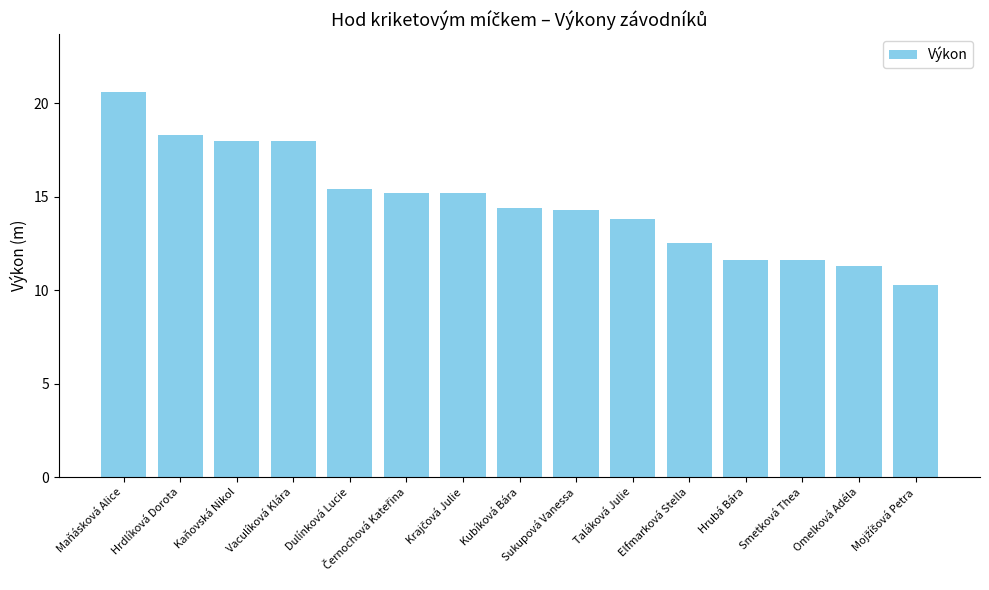

What is the average value?

14.7